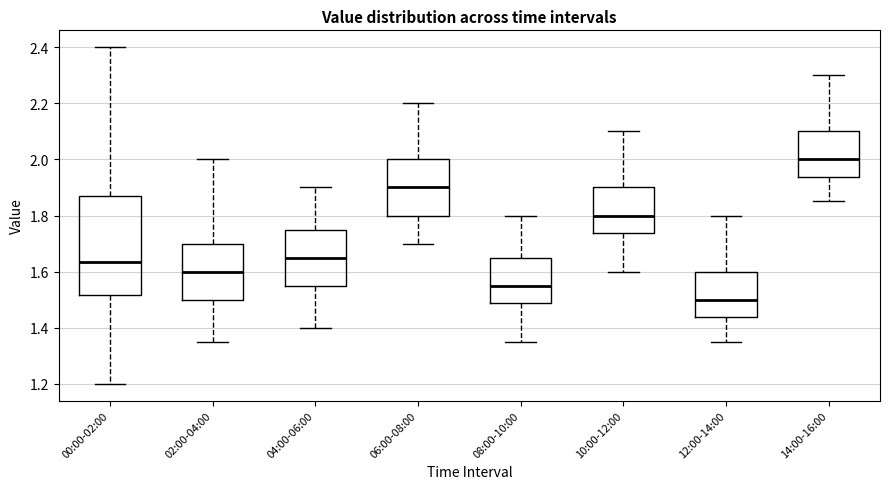

Reading left to right, read every box against the y-axis: the position of its median line, the range the box covers, and the ends of its whiskers. The values are not printed on the chart, so give them approximately, as read against the axis.

00:00-02:00: median 1.64, box 1.52 to 1.88, whiskers 1.20 to 2.40
02:00-04:00: median 1.60, box 1.50 to 1.70, whiskers 1.36 to 2.00
04:00-06:00: median 1.66, box 1.56 to 1.76, whiskers 1.40 to 1.90
06:00-08:00: median 1.90, box 1.80 to 2.00, whiskers 1.70 to 2.20
08:00-10:00: median 1.56, box 1.48 to 1.66, whiskers 1.36 to 1.80
10:00-12:00: median 1.80, box 1.74 to 1.90, whiskers 1.60 to 2.10
12:00-14:00: median 1.50, box 1.44 to 1.60, whiskers 1.36 to 1.80
14:00-16:00: median 2.00, box 1.94 to 2.10, whiskers 1.86 to 2.30